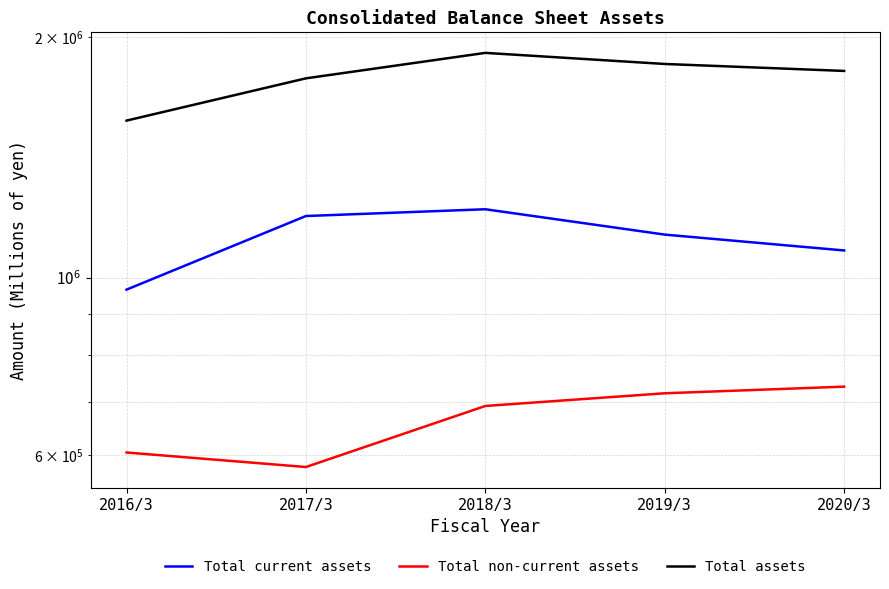

True or false: Total non-current assets and Total current assets cross at least once.

False